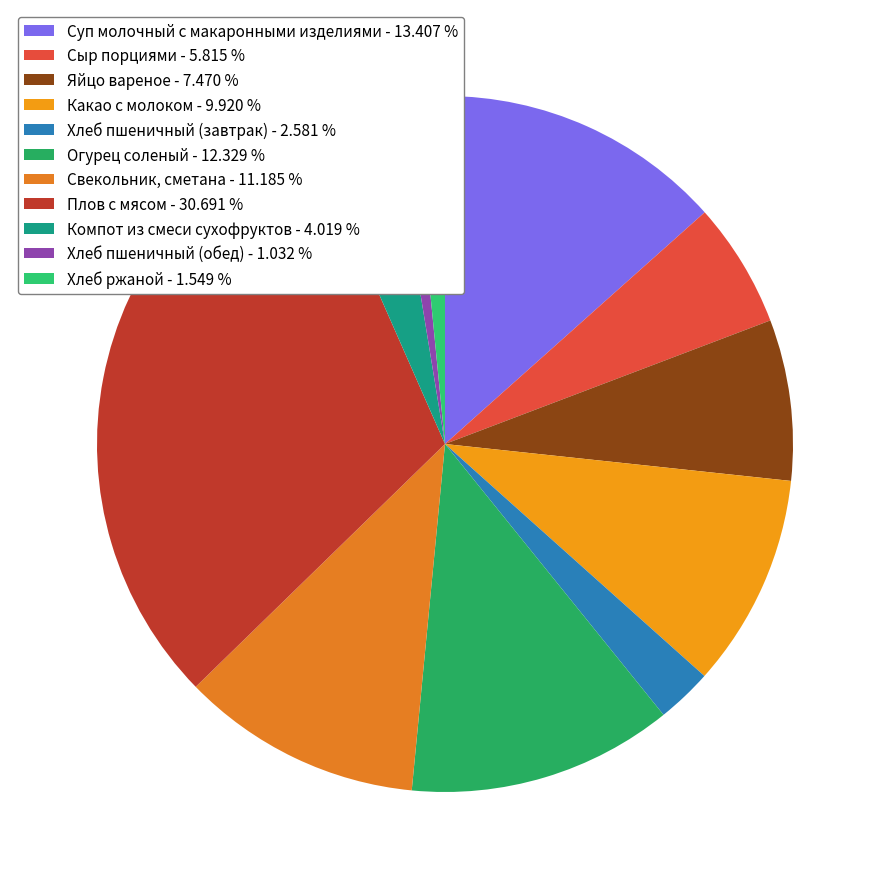

Count the number of slices in the pie.

11